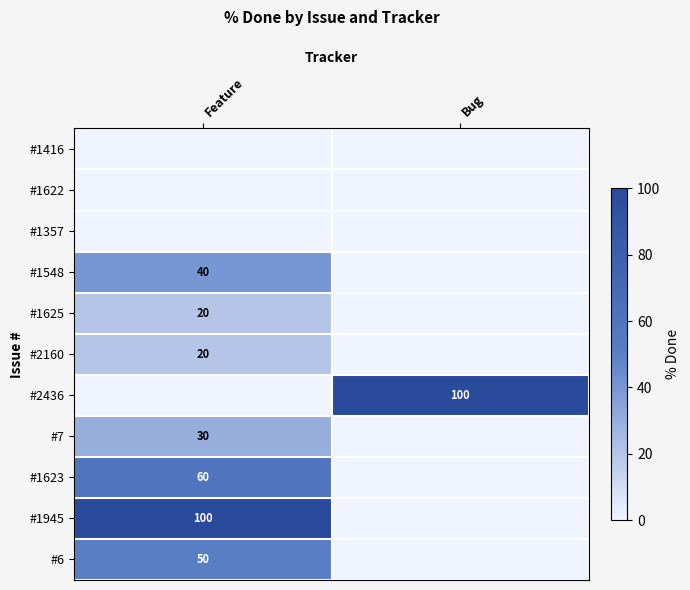

True or false: #1945 has a value of 100 at Feature.

True